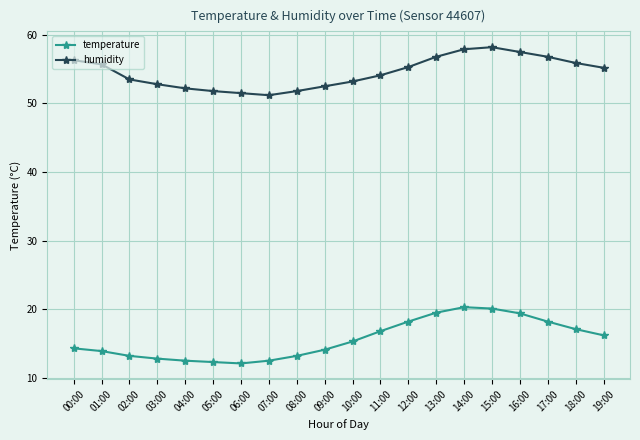

Count the number of data series in this chart.

2